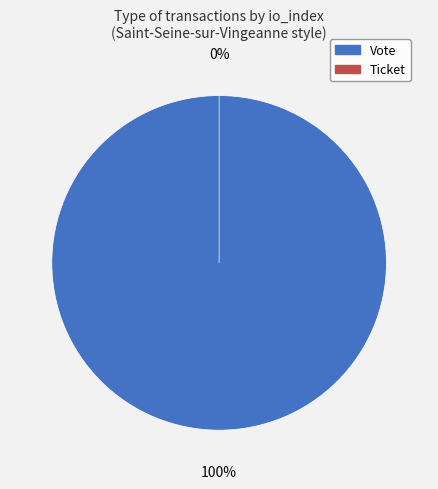

Is the sum of Vote and Ticket greater than half?

Yes